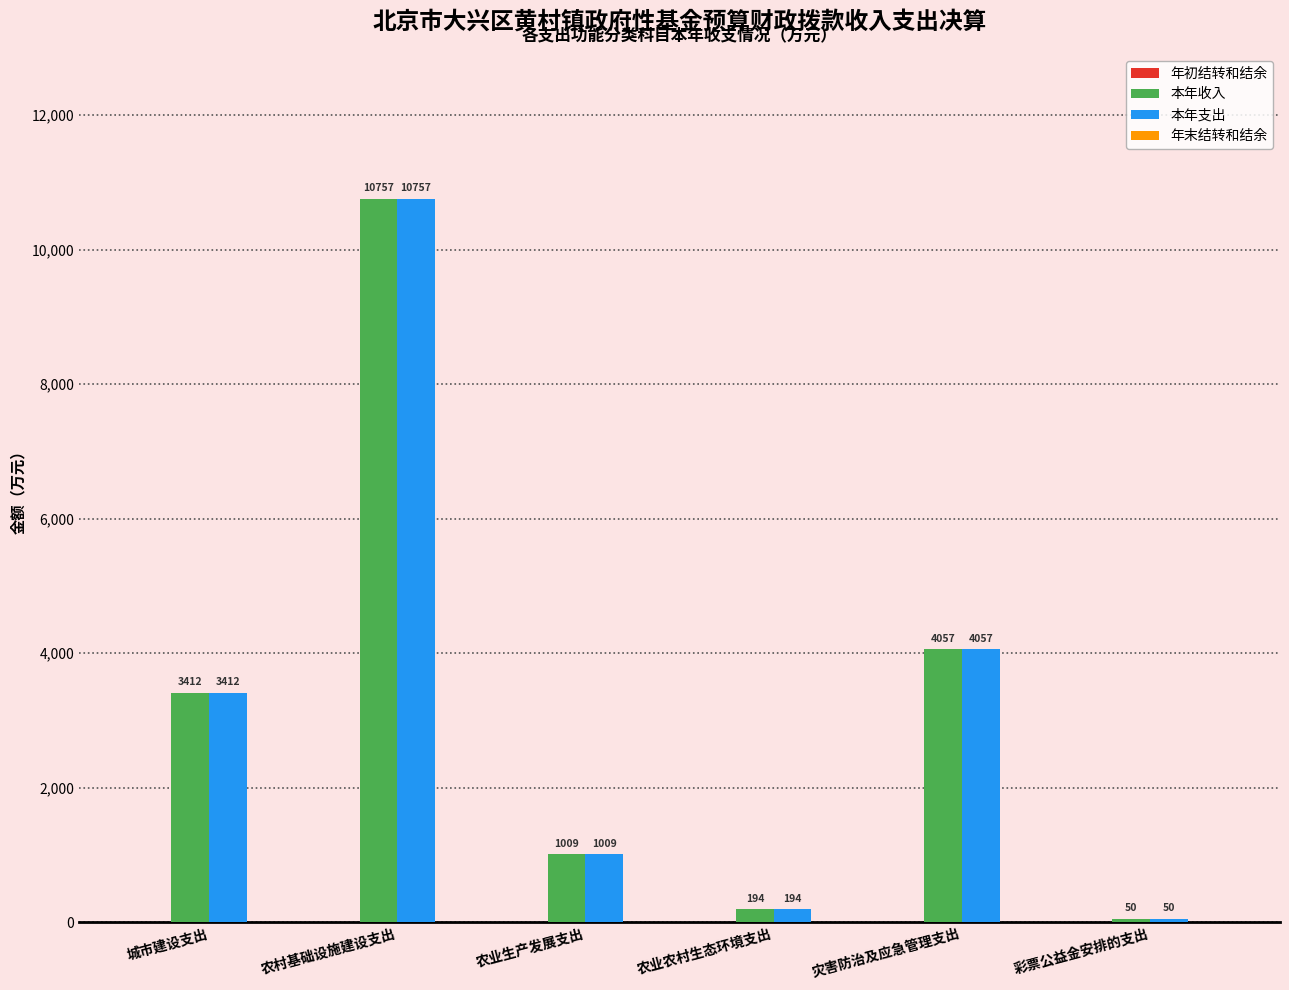

How many bars are there in total?

12